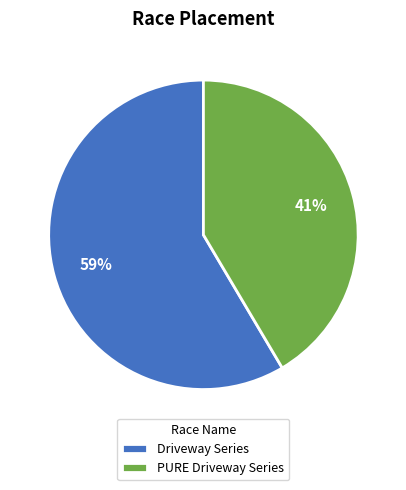

Approximately how many times larger is the value at Driveway Series compared to PURE Driveway Series?

1.4